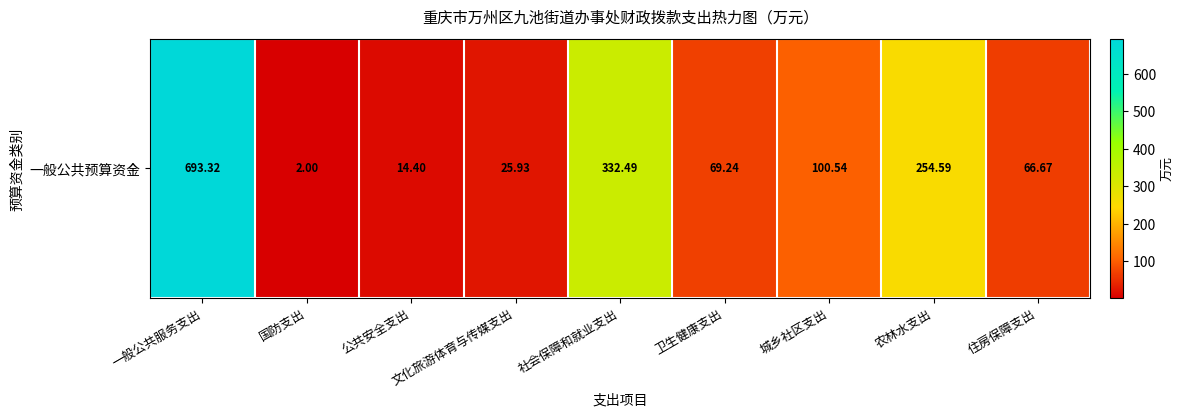

Rank the categories by value from lowest to highest.

国防支出, 公共安全支出, 文化旅游体育与传媒支出, 住房保障支出, 卫生健康支出, 城乡社区支出, 农林水支出, 社会保障和就业支出, 一般公共服务支出